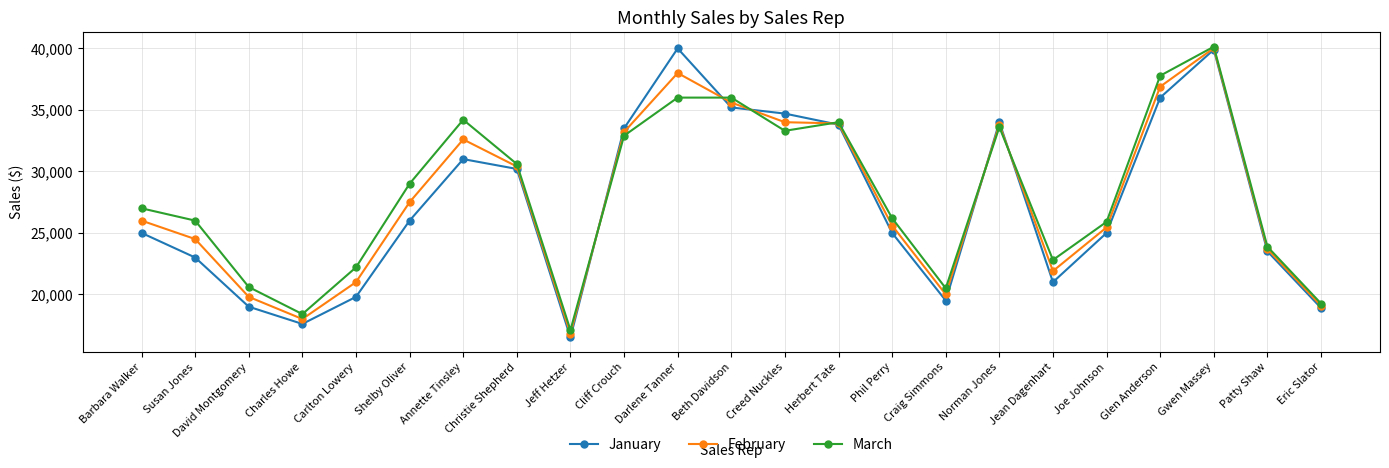

How many interior local valleys does the March series have?

5